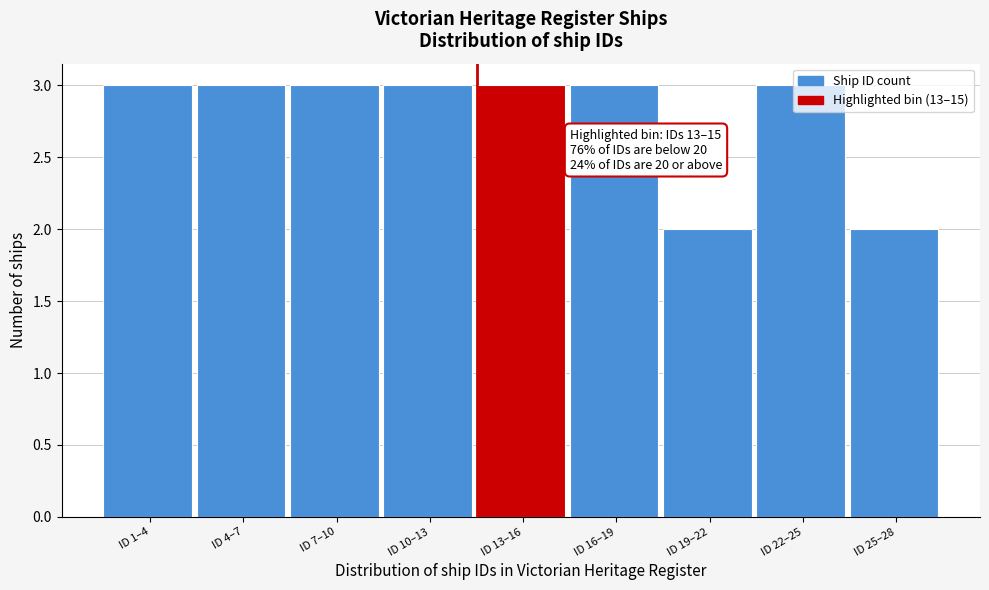

Approximately how many times larger is the value at ID 25–28 compared to ID 16–19?

0.7